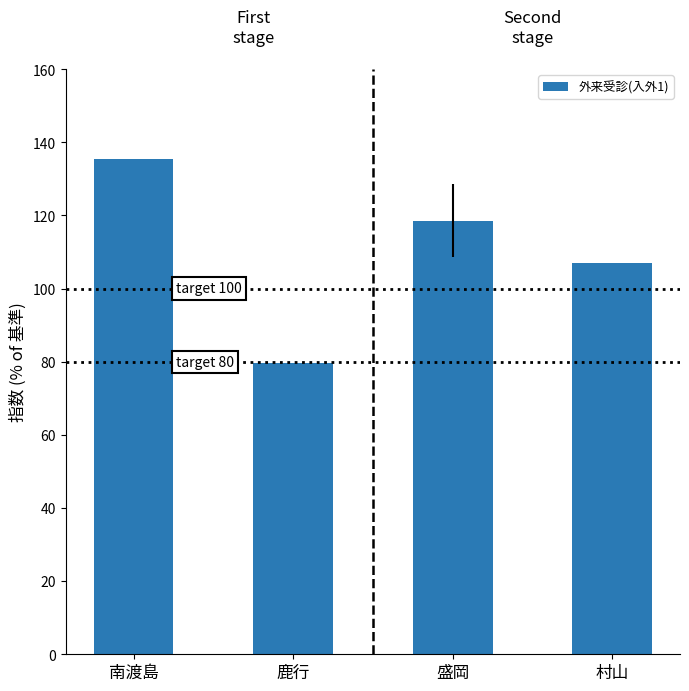

Reading right to left, transcribe all the data shown in this chart.

107.1	118.5	79.6	135.5